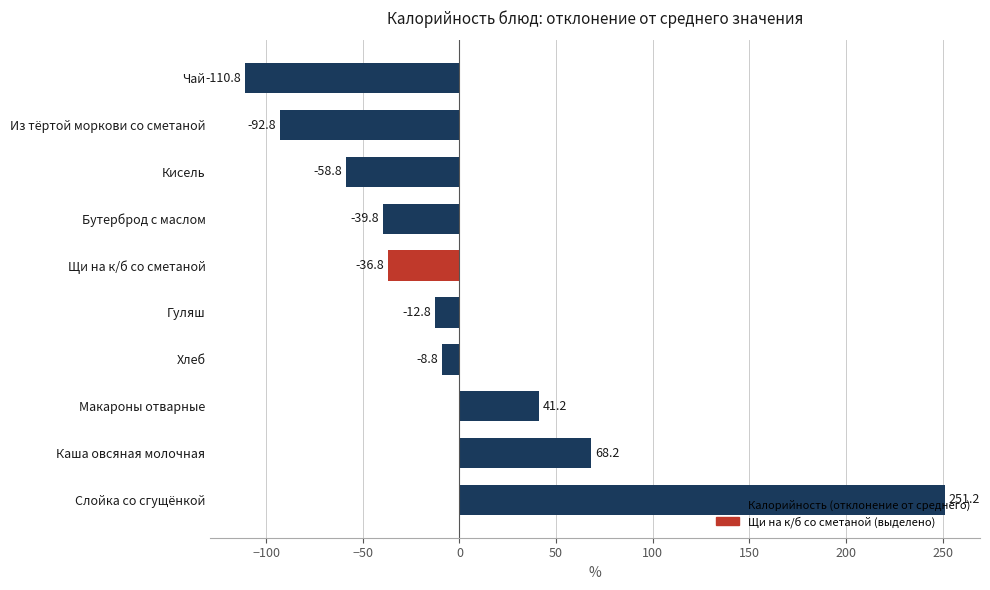

The value at Слойка со сгущёнкой is 389.2. True or false?

False